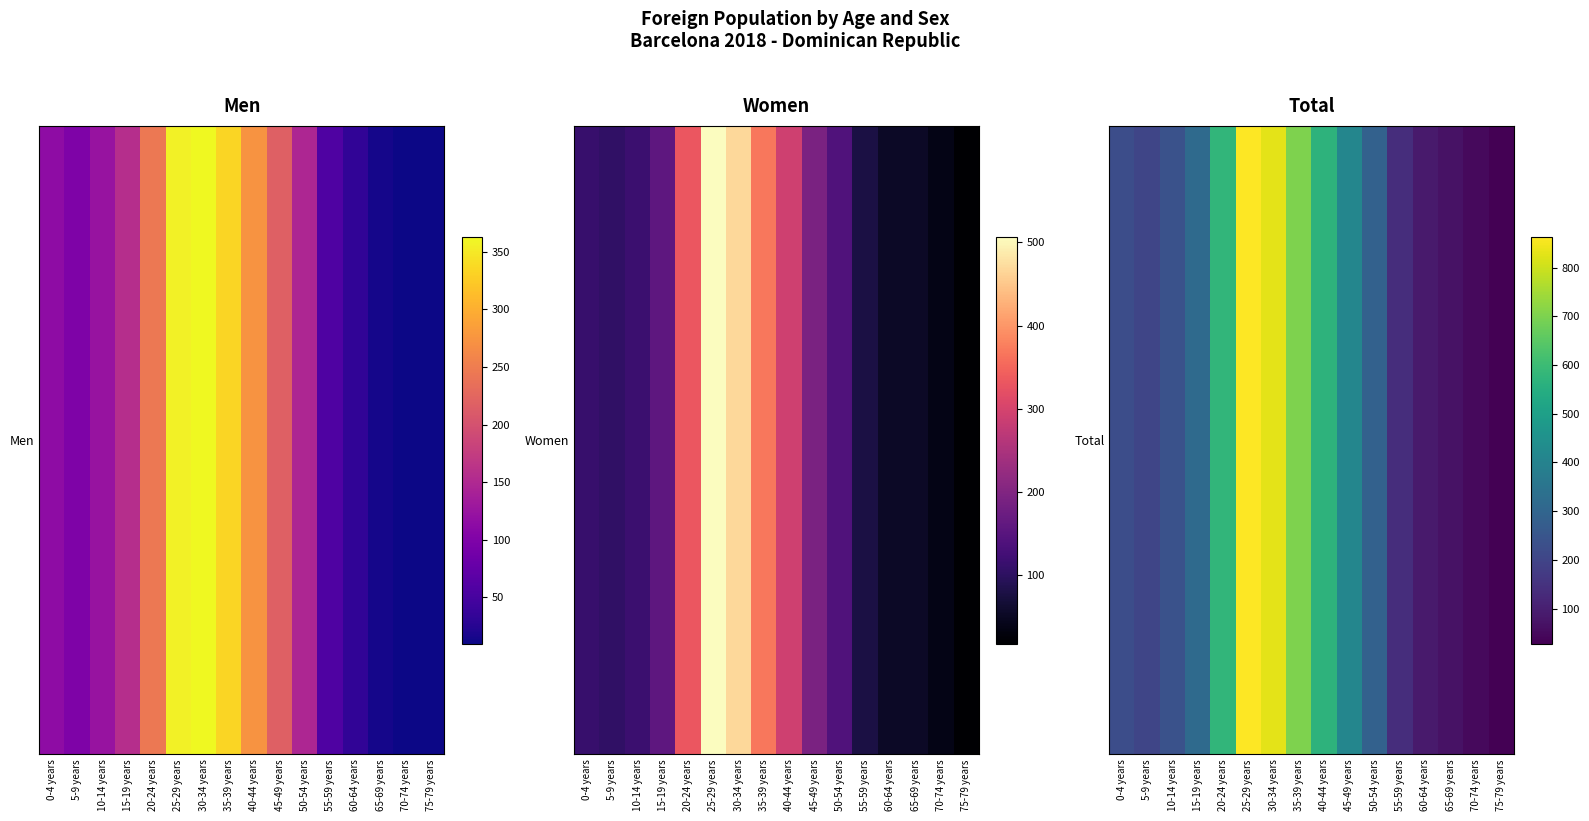

What is the difference between the maximum and minimum values?

836